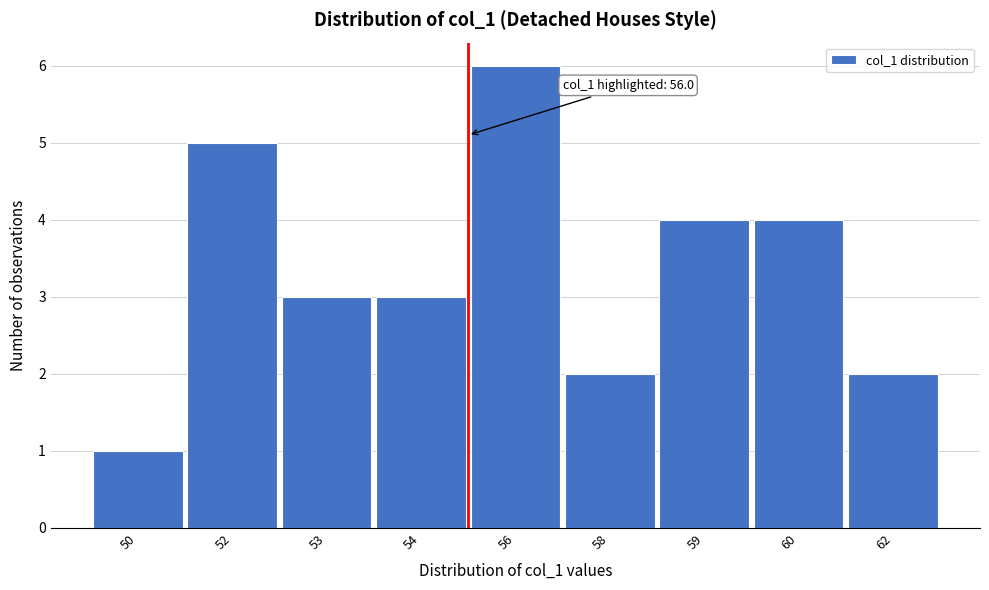

Reading left to right, extract all data points from this chart.

1	5	3	3	6	2	4	4	2